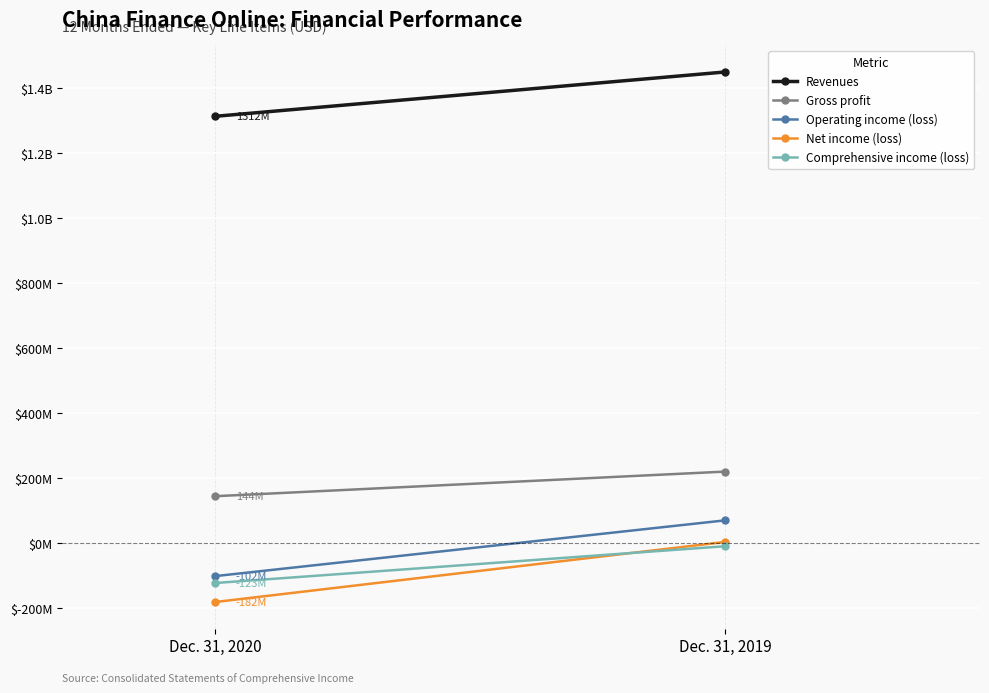

What is the total value across all series at Dec. 31, 2020?

1048606323